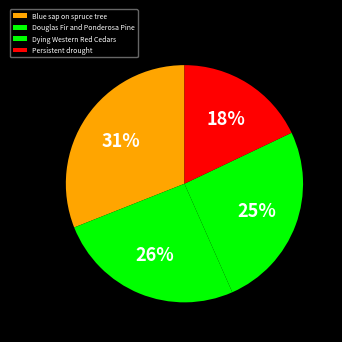

To the nearest percent, what percentage of the pie is Dying Western Red Cedars?

25%